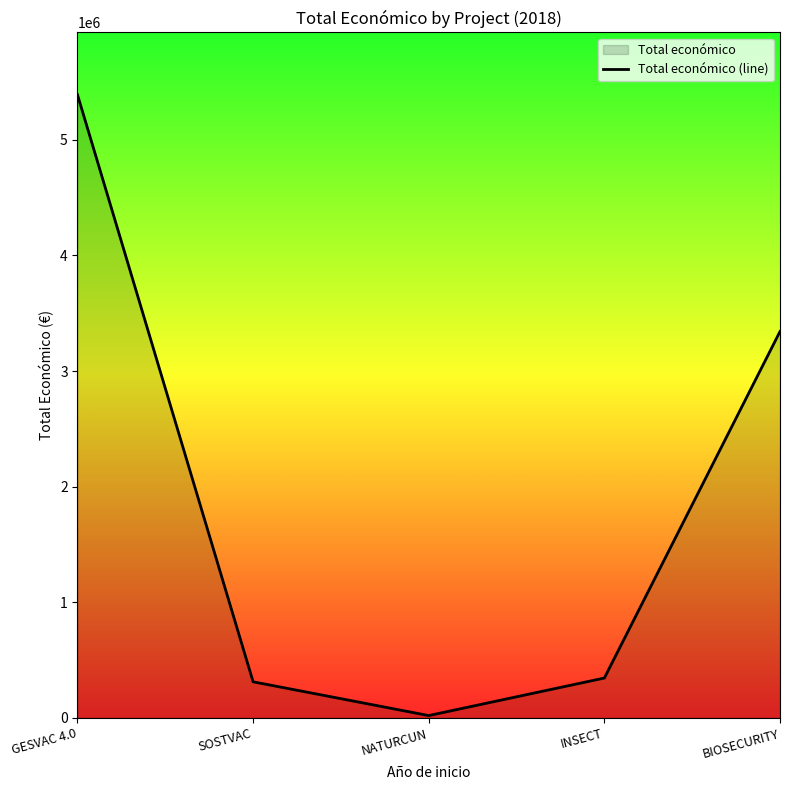

What is the label of the 5th point from the left?

BIOSECURITY